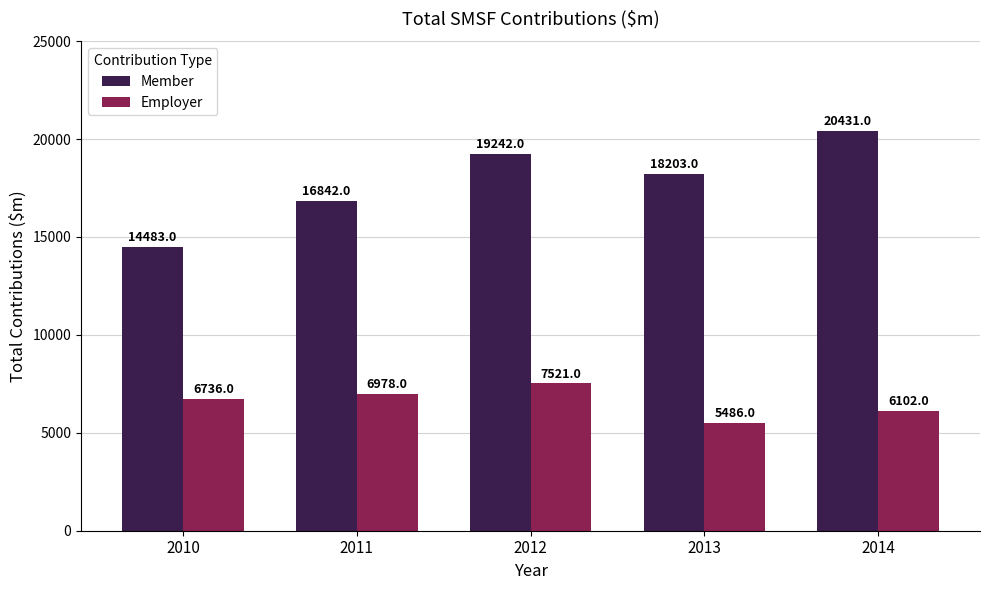

At which category does the chart reach its peak across all series?

2014